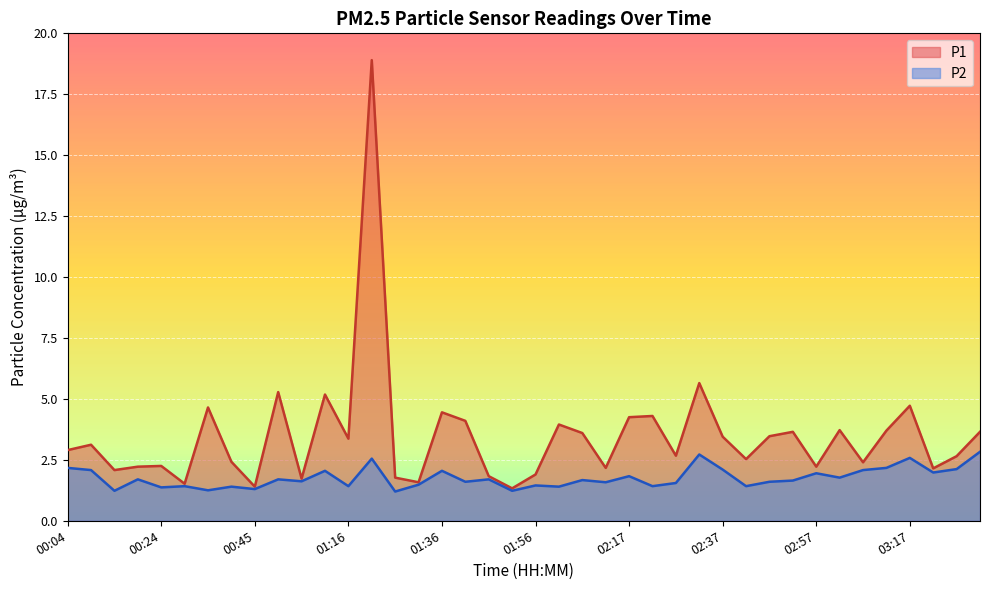

Reading right to left, transcribe all the data shown in this chart.

P1: 3.6	2.6	2.1	4.7	3.7	2.4	3.7	2.2	3.6	3.5	2.5	3.5	5.7	2.7	4.3	4.2	2.2	3.6	4.0	1.9	1.3	1.8	4.1	4.5	1.6	1.8	18.9	3.4	5.2	1.7	5.3	1.4	2.4	4.7	1.5	2.2	2.2	2.1	3.1	2.9
P2: 2.8	2.1	2.0	2.6	2.2	2.1	1.8	1.9	1.6	1.6	1.4	2.1	2.7	1.6	1.4	1.8	1.6	1.7	1.4	1.4	1.2	1.7	1.6	2.0	1.5	1.2	2.5	1.4	2.0	1.6	1.7	1.3	1.4	1.2	1.4	1.4	1.7	1.2	2.1	2.2